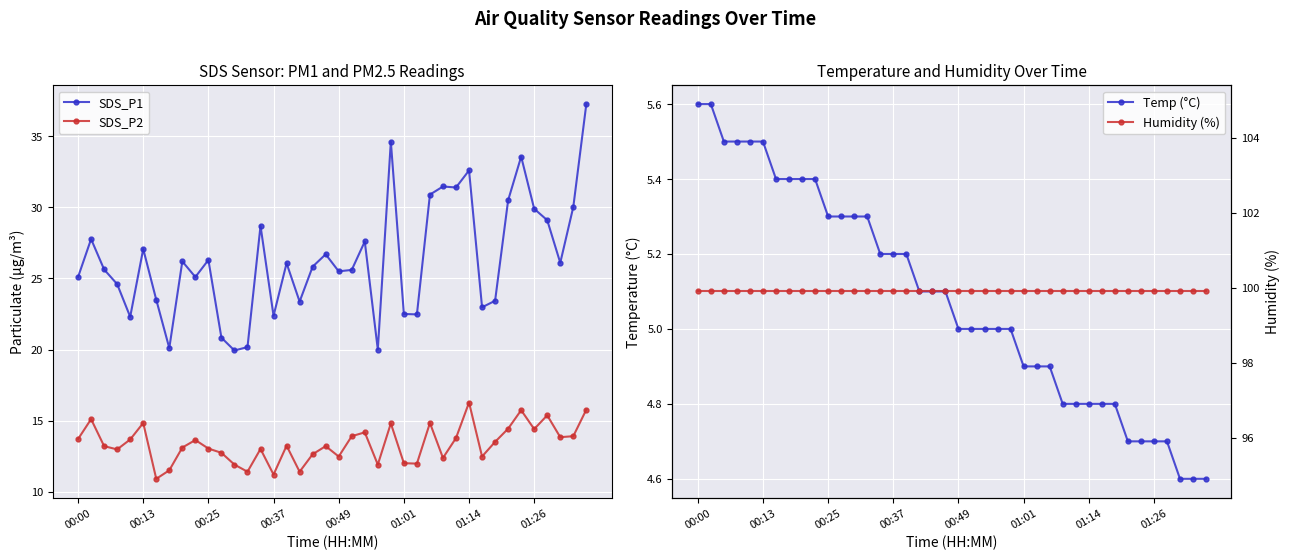

What is the maximum value for SDS_P2?

16.3